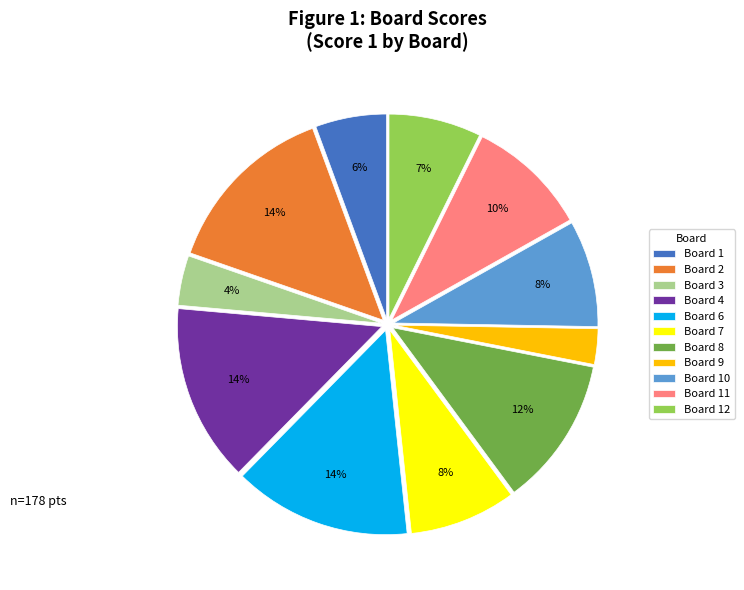

Which category has the smallest portion of the pie?

Board 9